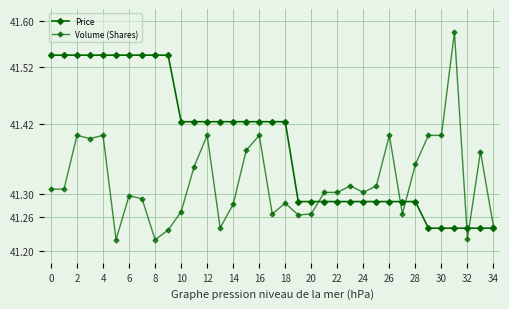

How many Price values are between 41 and 42?

35